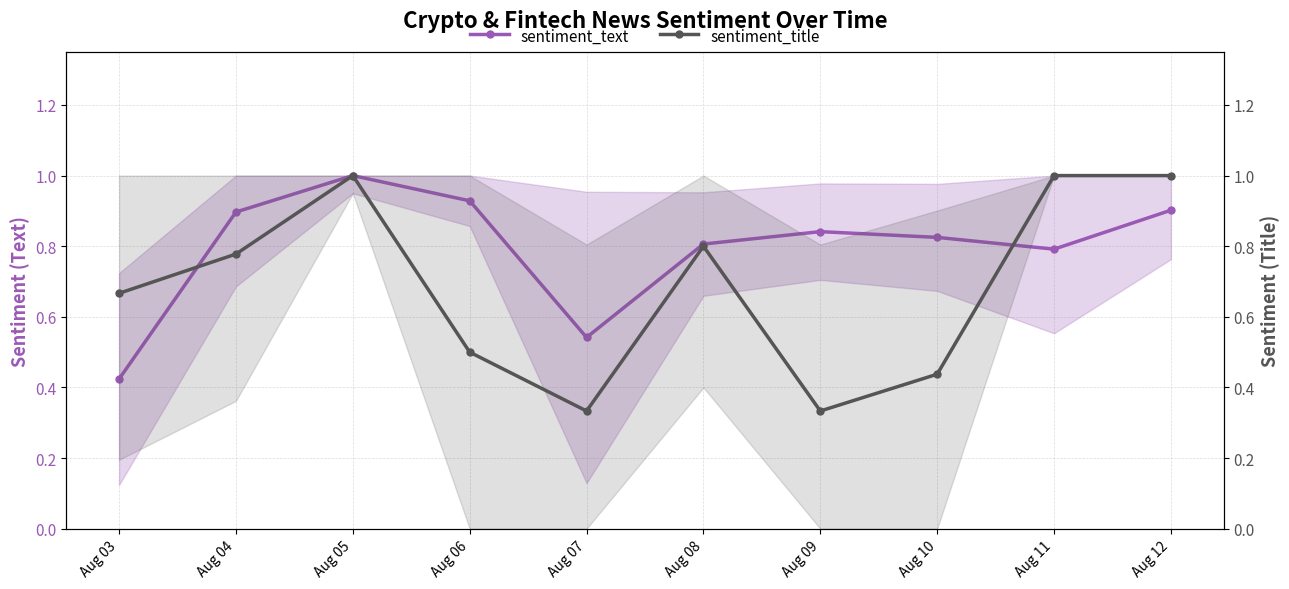

Does the chart display data point markers on the line(s)?

Yes